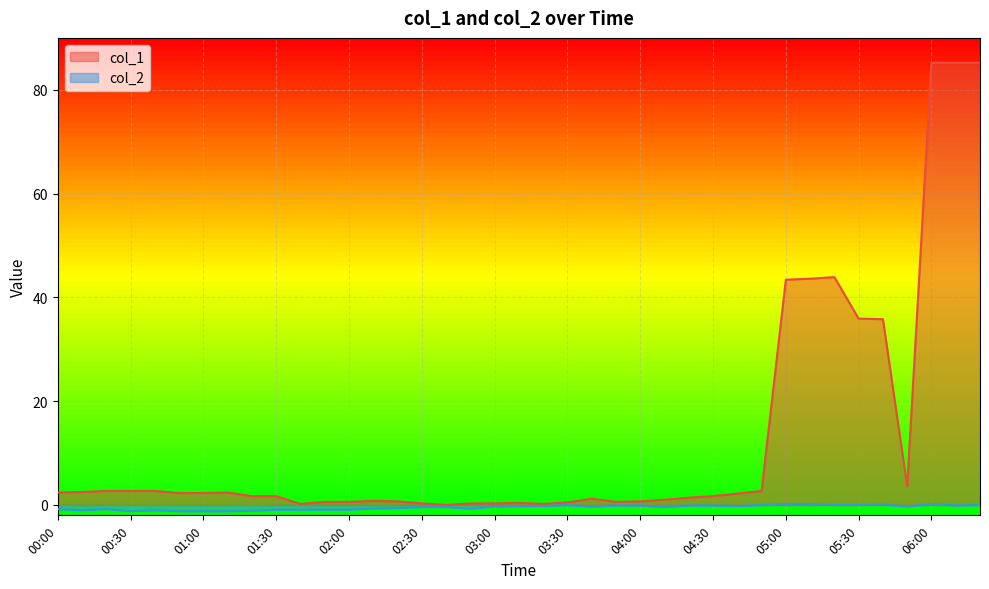

Where does the col_1 series first go above 1?

00:00